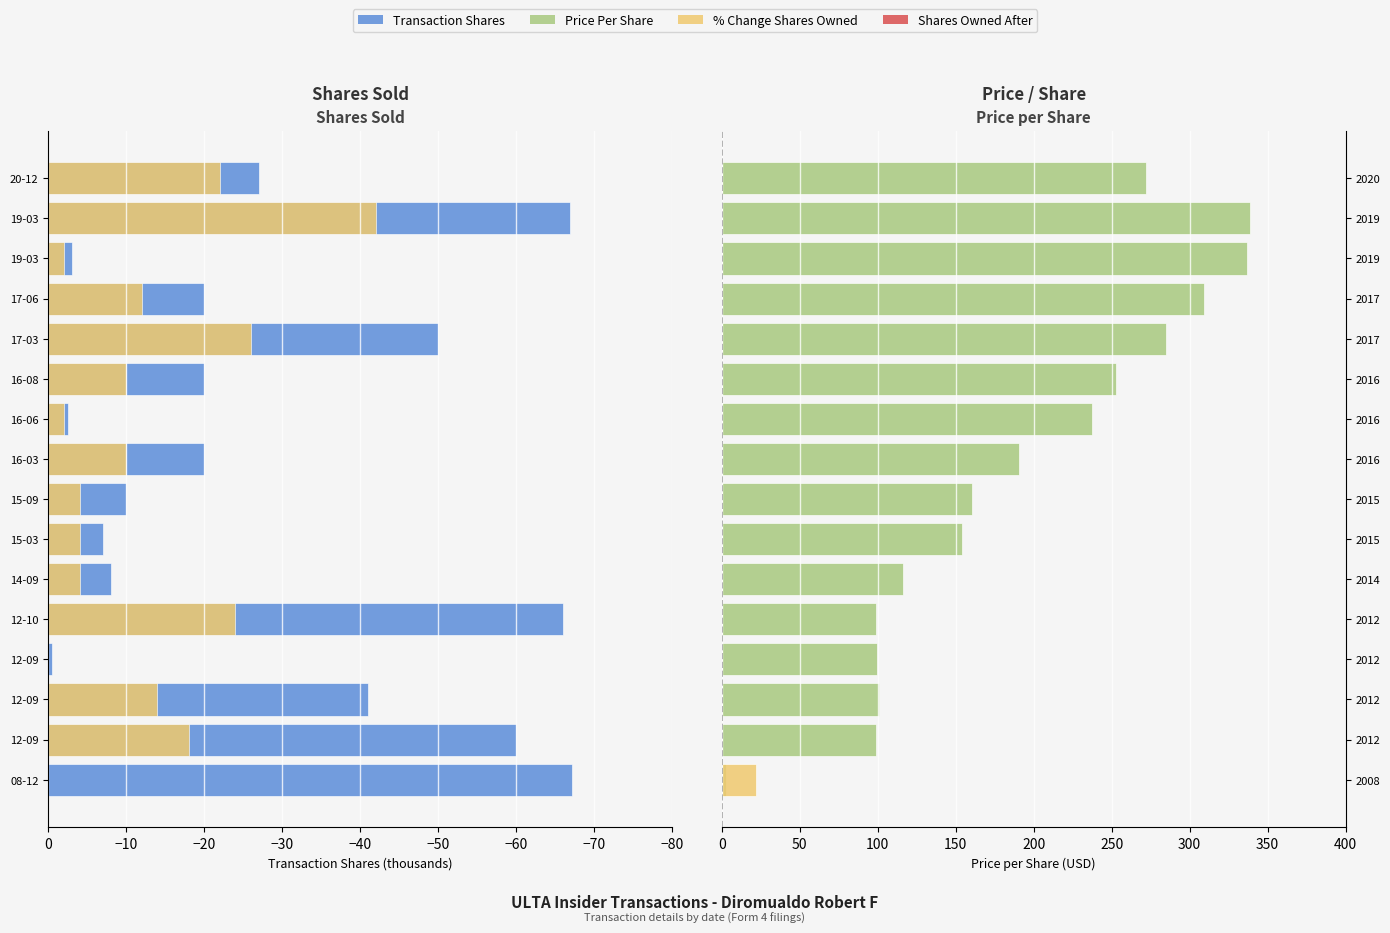

Rank the series at −50 from lowest to highest value.

transactionShares, pctchgSharesOwned (left), pctchgSharesOwned (right), transactionPricePerShare